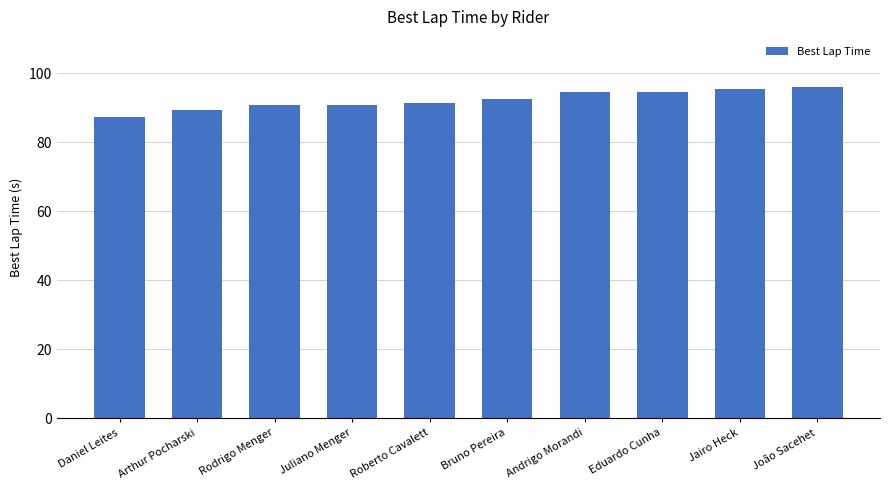

The value at Roberto Cavalett is 57.3. True or false?

False